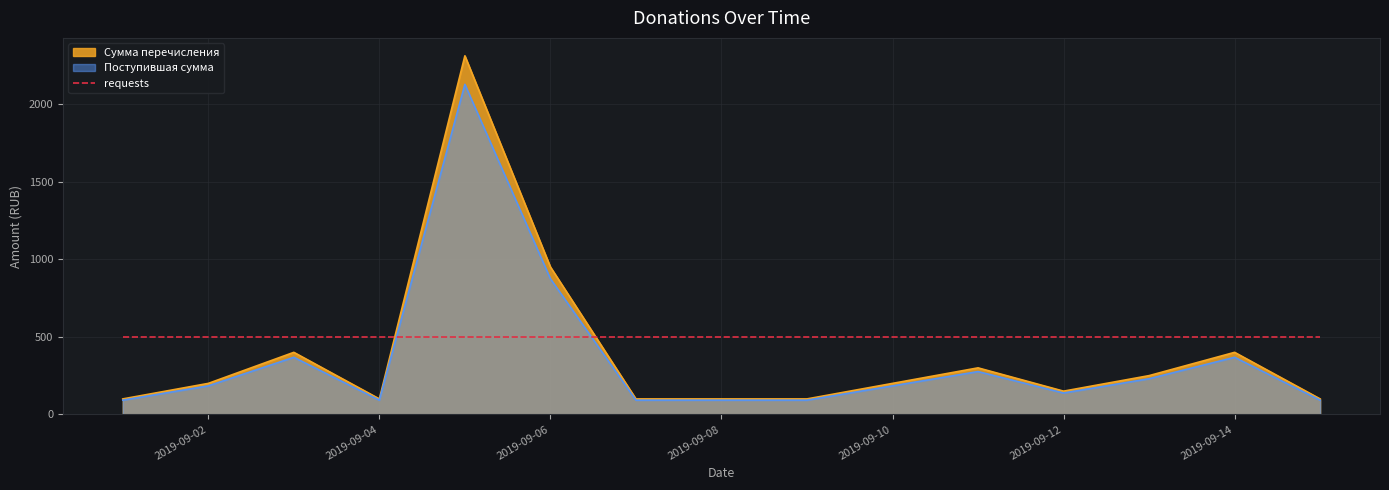

True or false: Поступившая сумма has a value of 223.9 at 2019-09-12.

False